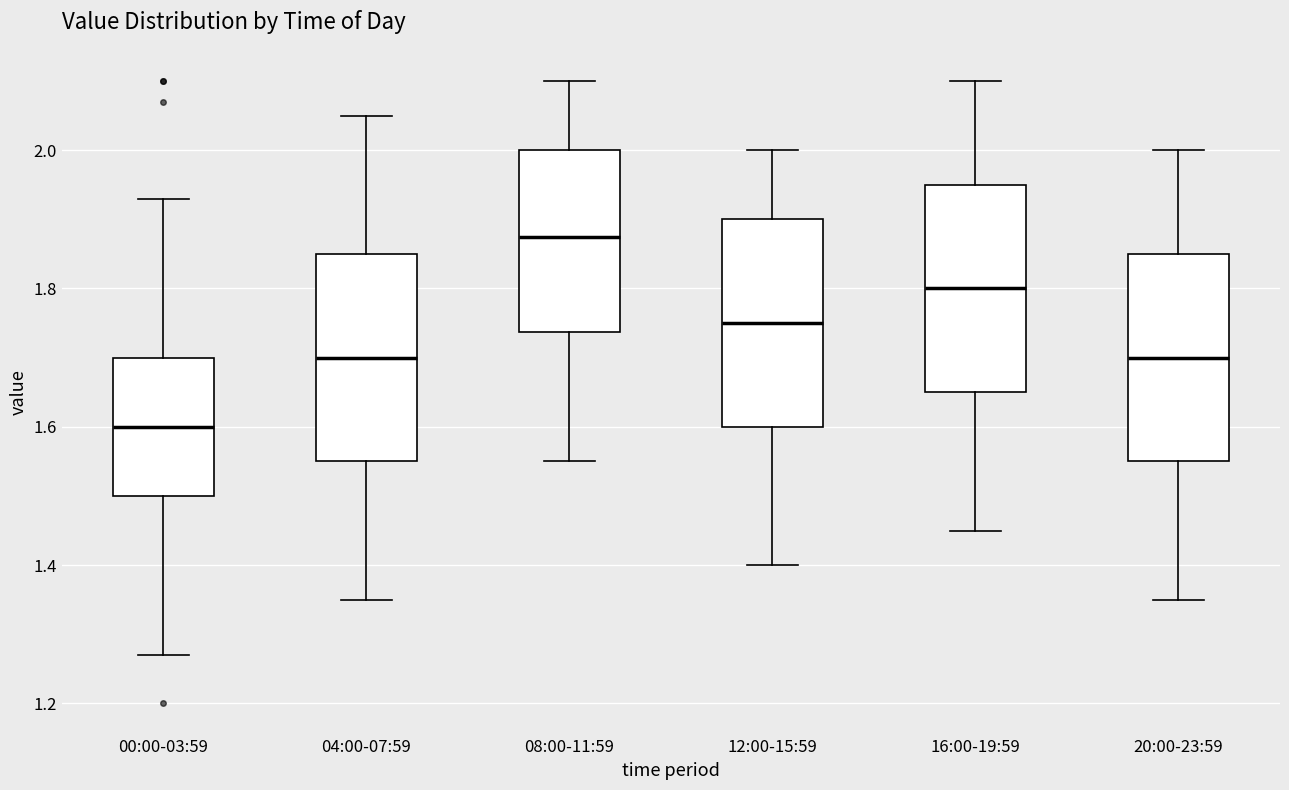

Which box has the lowest median line?

00:00-03:59